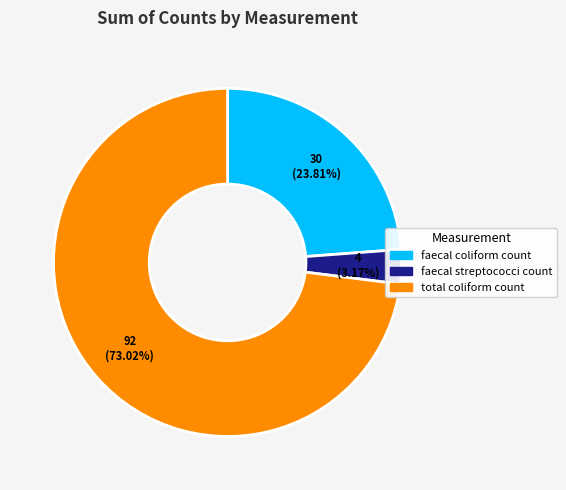

Is there a majority slice in this chart?

Yes